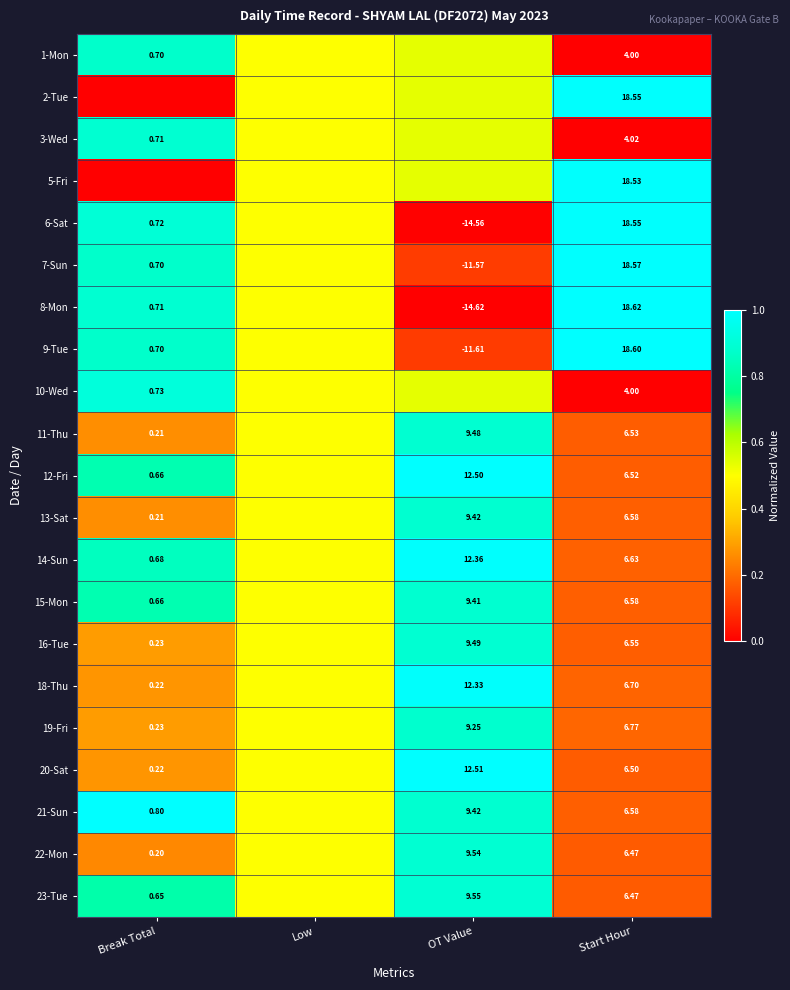

Is the value of 16-Tue at Break Total greater than the value of 12-Fri at OT Value?

No